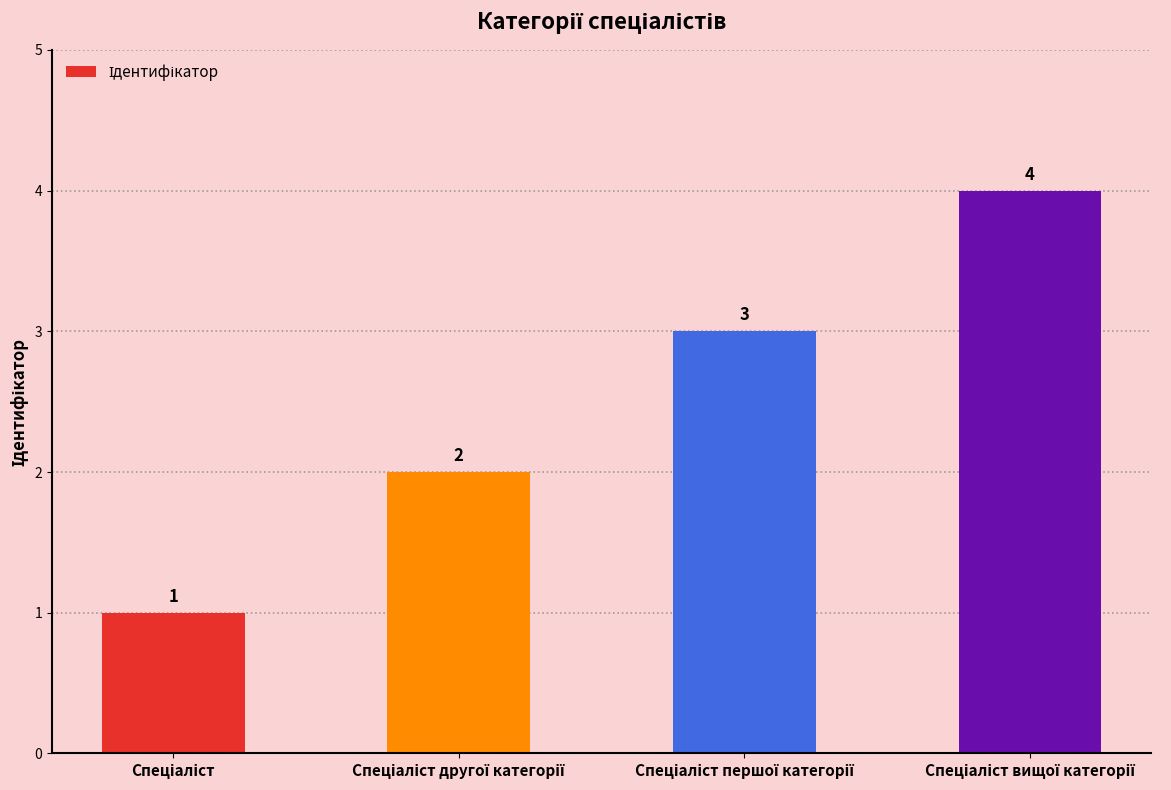

What is the greatest value displayed?

4